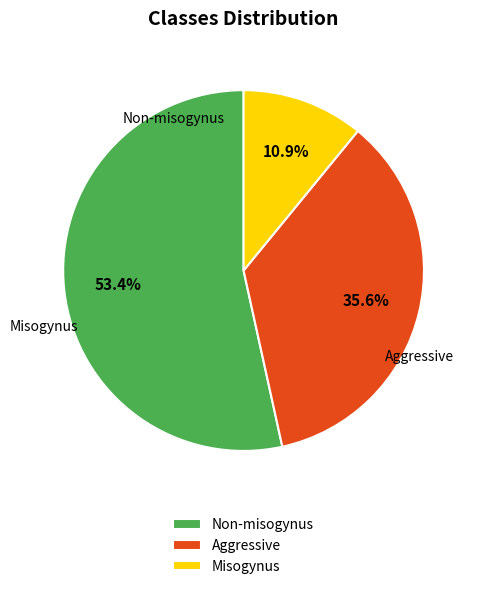

Does Aggressive represent more than half of the total?

No